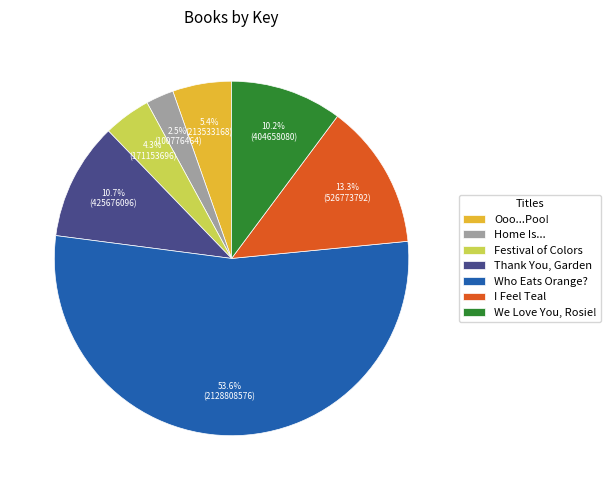

Combined, do Thank You, Garden and Ooo...Poo! account for over 50%?

No